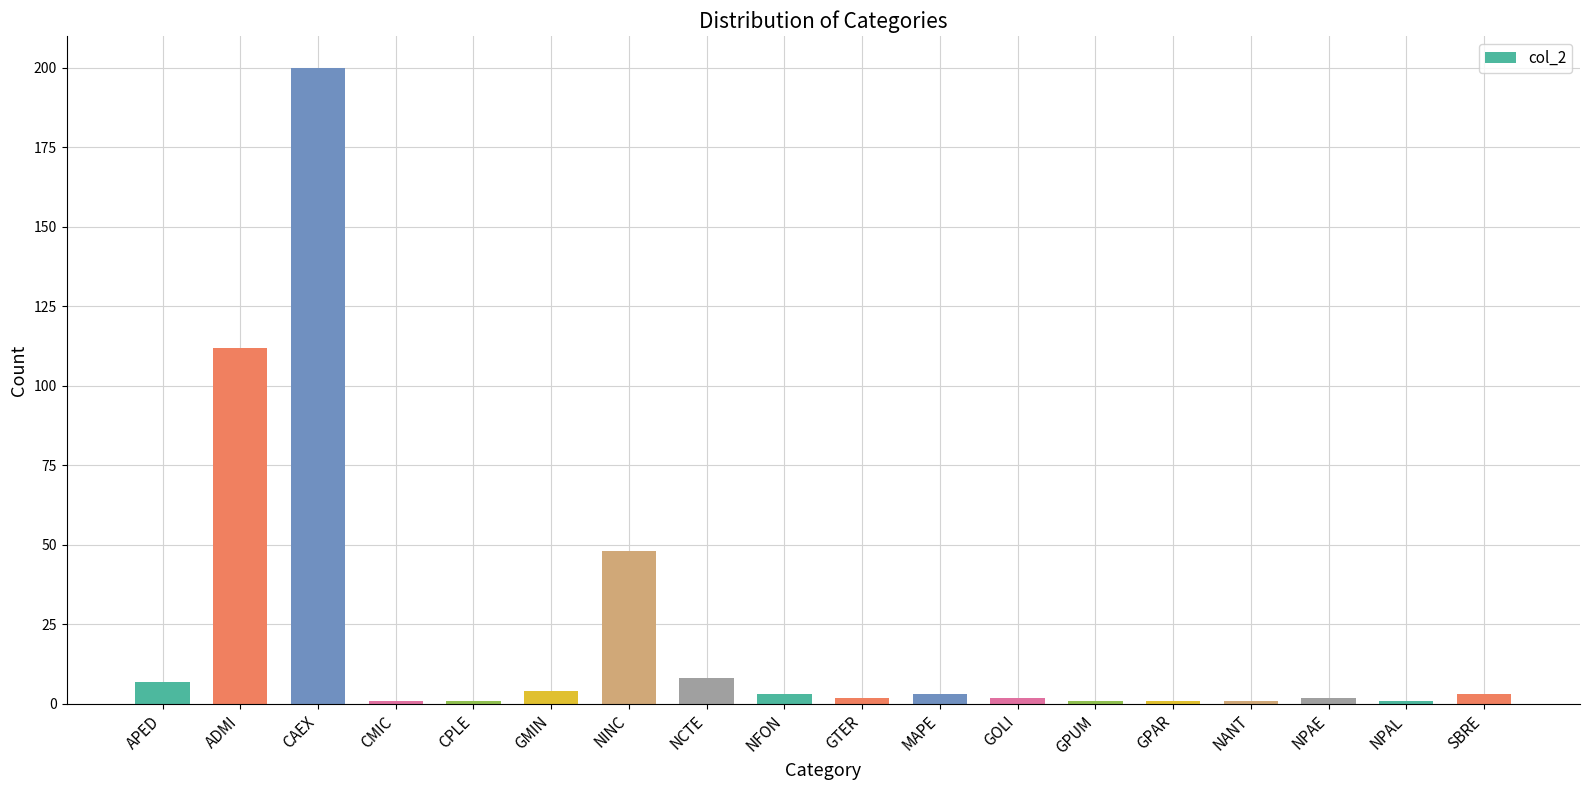

Reading left to right, extract all data points from this chart.

7	112	200	1	1	4	48	8	3	2	3	2	1	1	1	2	1	3